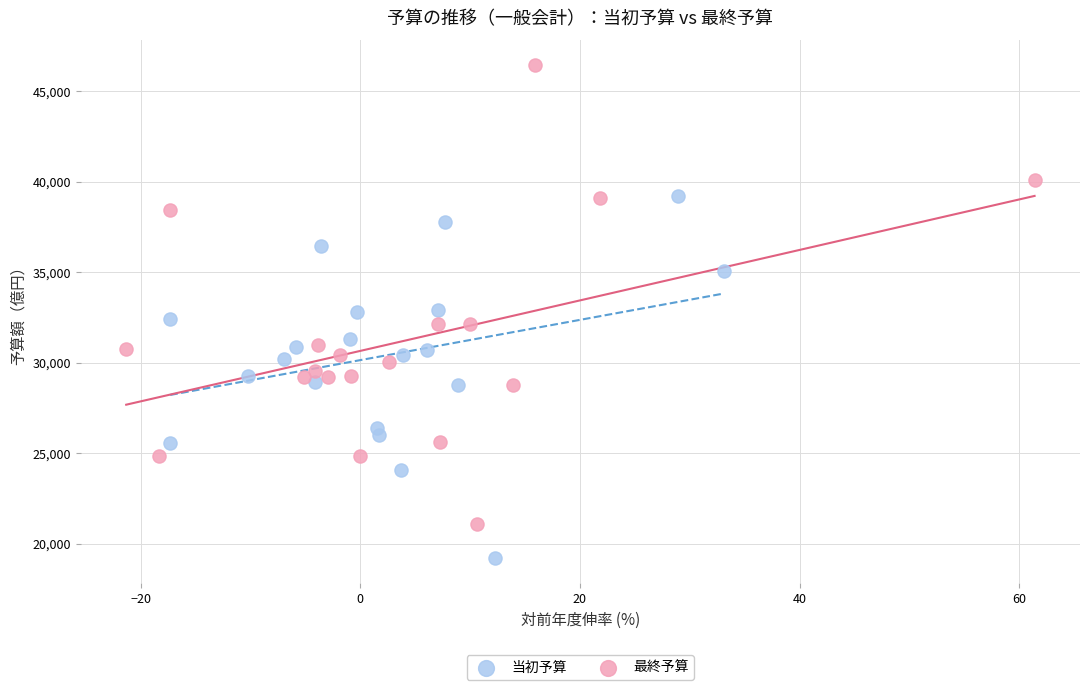

Which series reaches the minimum Y coordinate?

当初予算